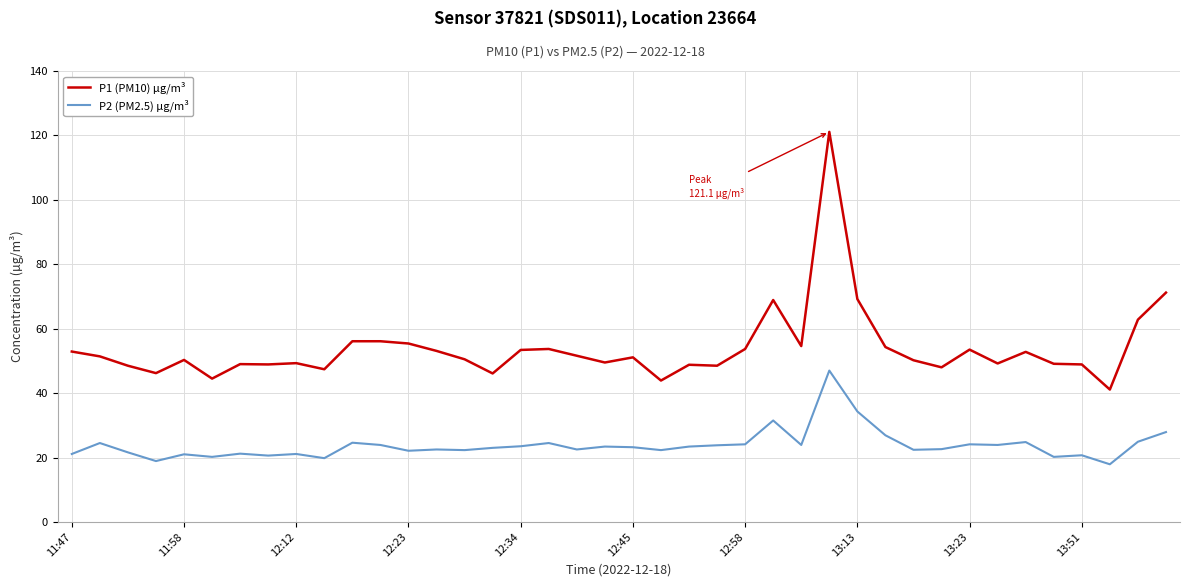

Which series has the largest total across all categories?

P1 (PM10) µg/m³